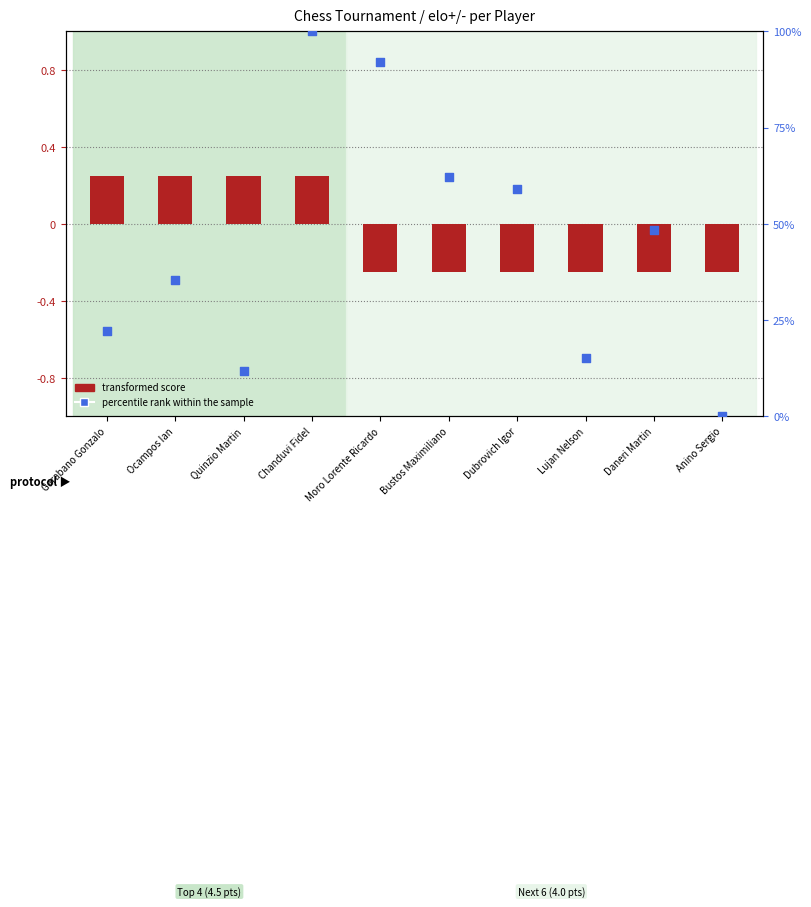

What is the total value across all series at Anino Sergio?

-0.2